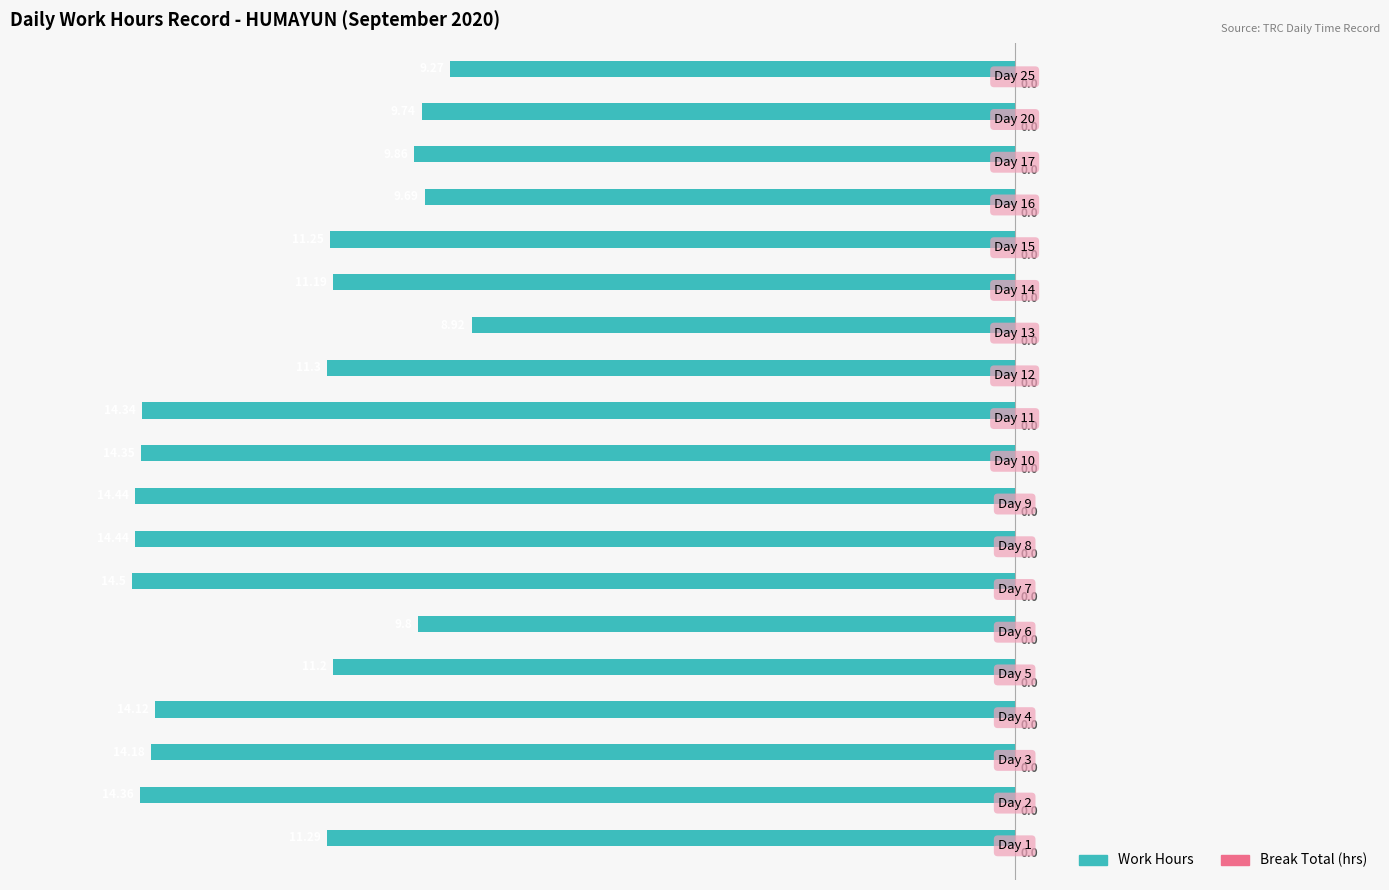

How many bars are there in total?

19